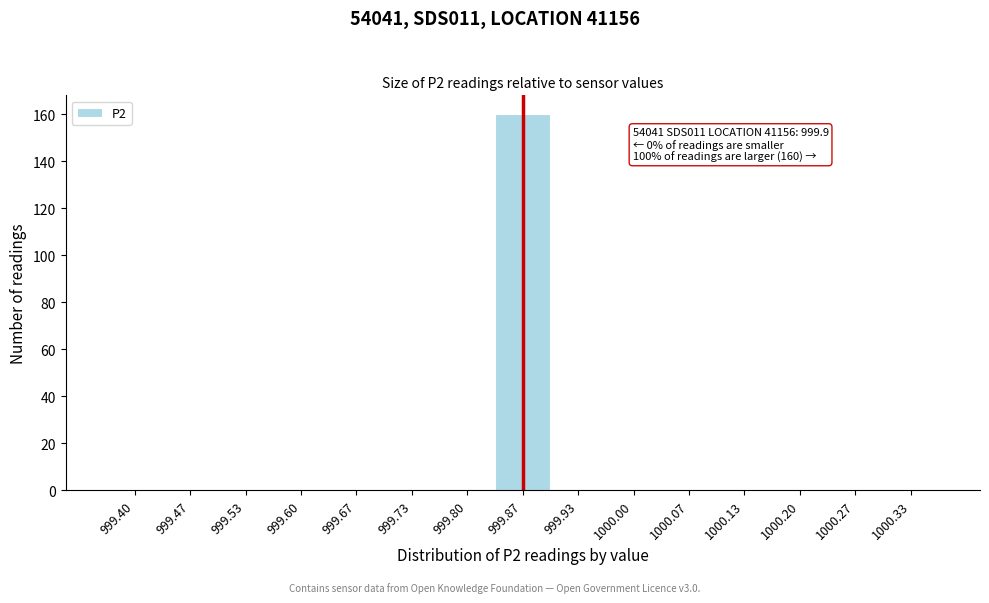

Reading left to right, extract all data points from this chart.

999.40=0	999.47=0	999.53=0	999.60=0	999.67=0	999.73=0	999.80=0	999.87=160	999.93=0	1000.00=0	1000.07=0	1000.13=0	1000.20=0	1000.27=0	1000.33=0